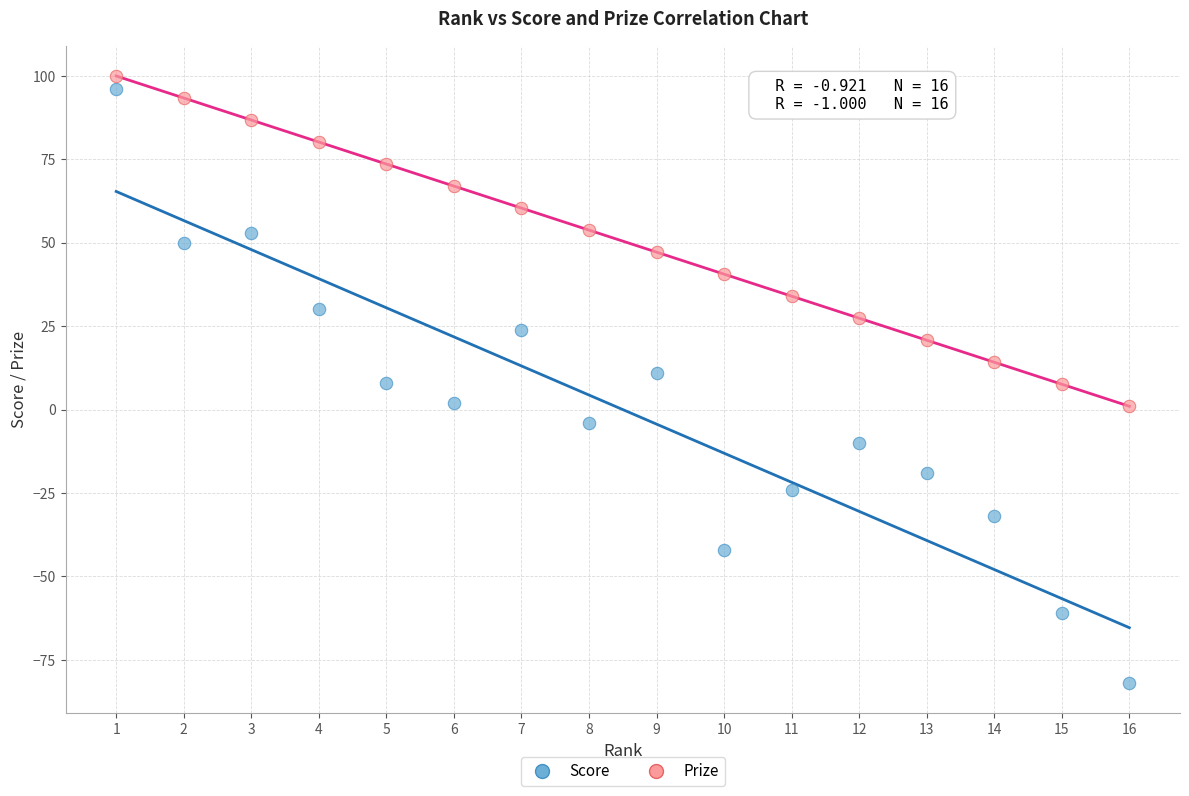

What is the X range (max minus min) for the scatter plot?

15.0